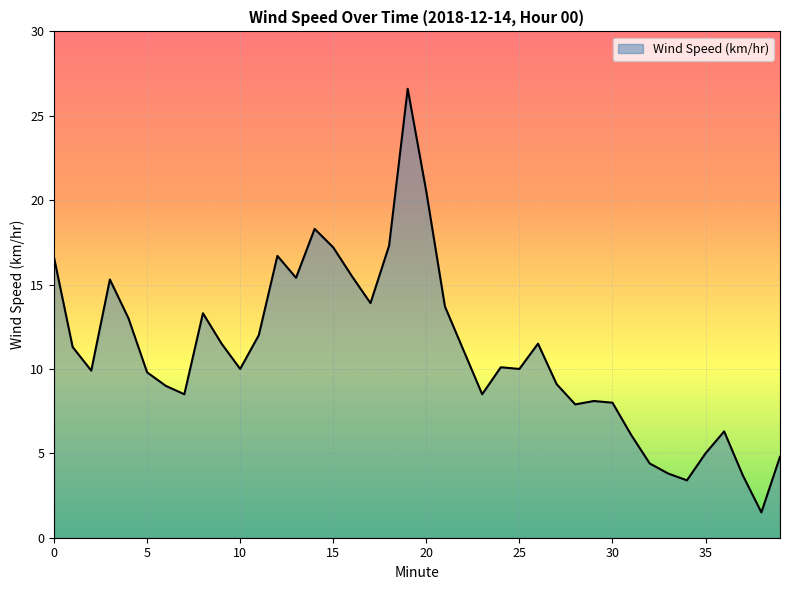

What is the smallest value displayed?

1.5